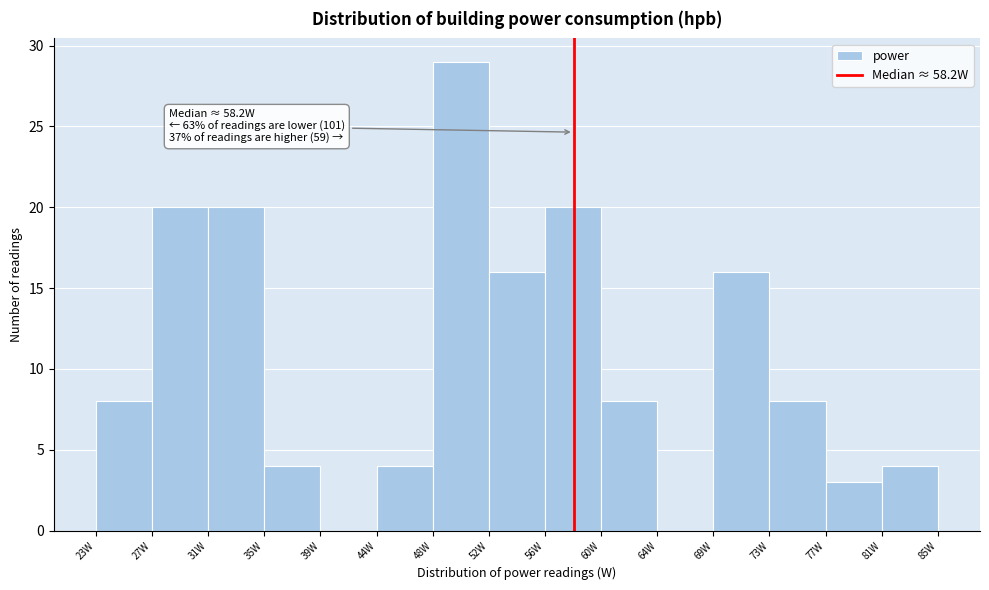

Over which range of the x-axis is the bar tallest?

48.0 to 52.0